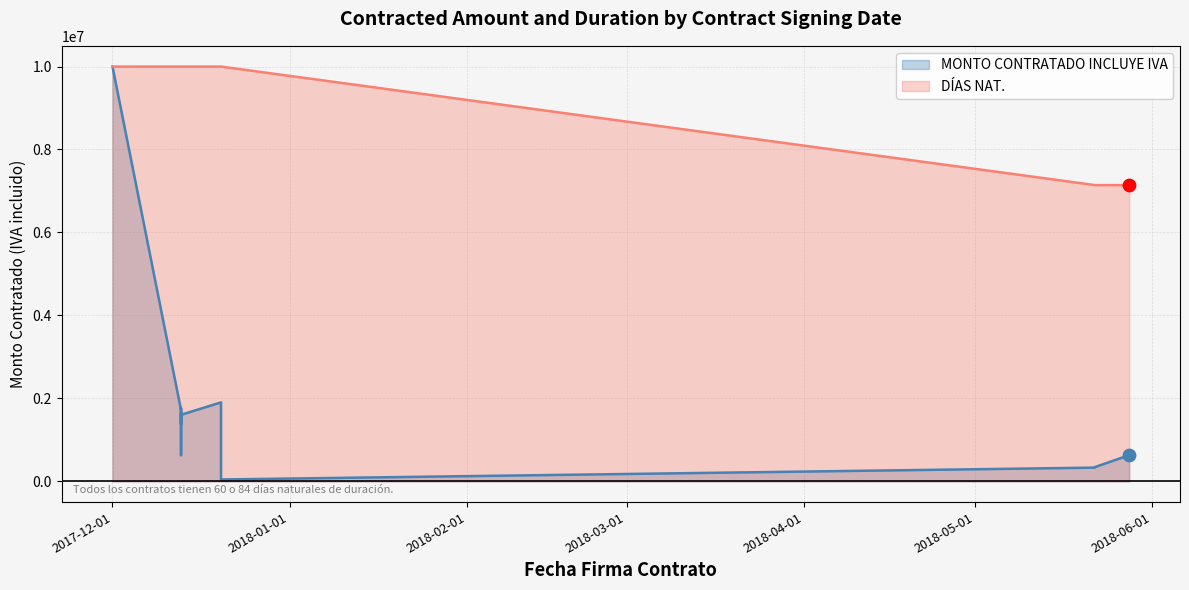

Between 2017-12-13 and 2017-12-13, which is larger?

2017-12-13